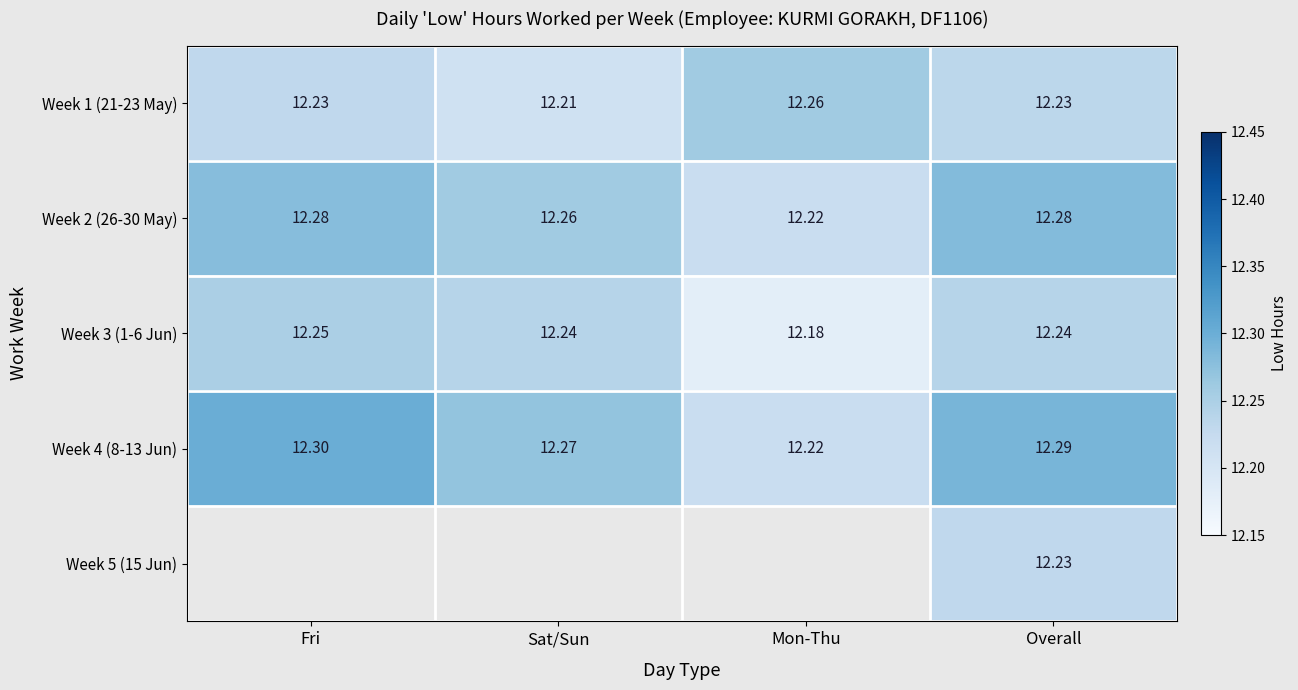

What is the total value across all series at Mon-Thu?

48.9